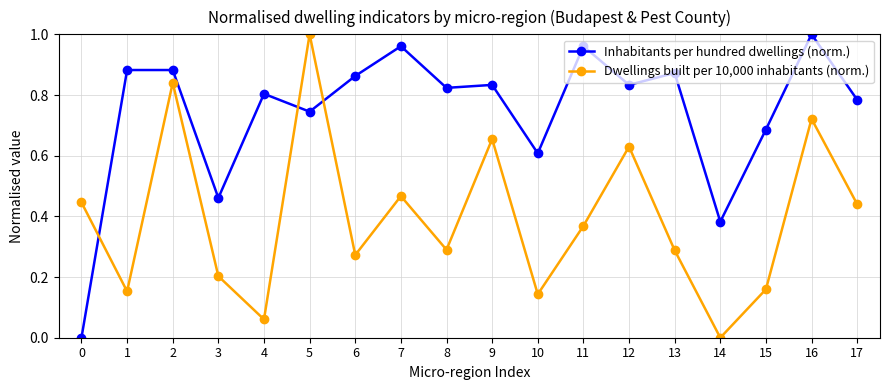

Is the value of Dwellings built per 10,000 inhabitants (norm.) at 2 greater than the value of Inhabitants per hundred dwellings (norm.) at 15?

Yes